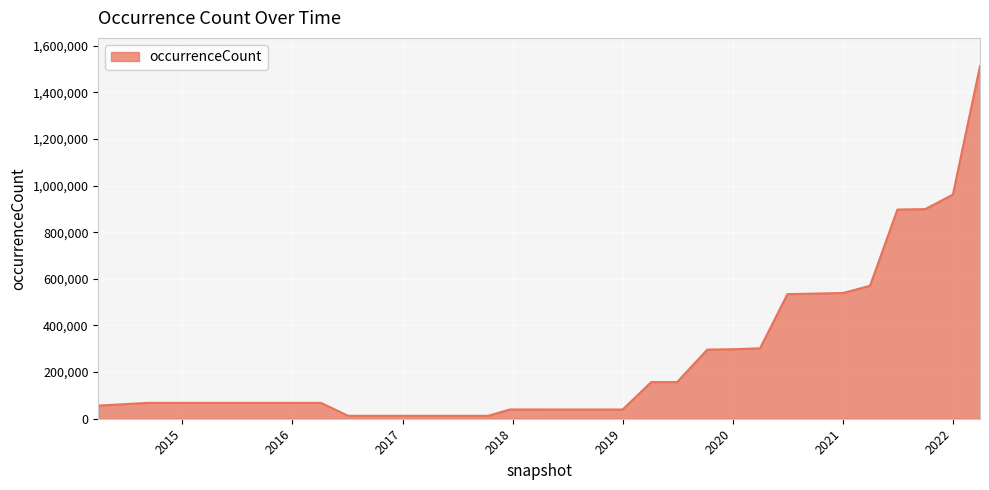

What is the difference between the second highest and minimum values?

948696